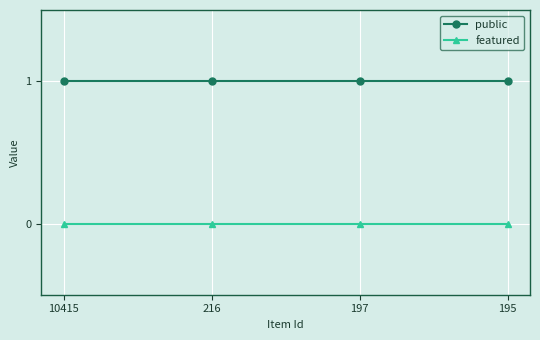

How many distinct data groups are displayed?

2